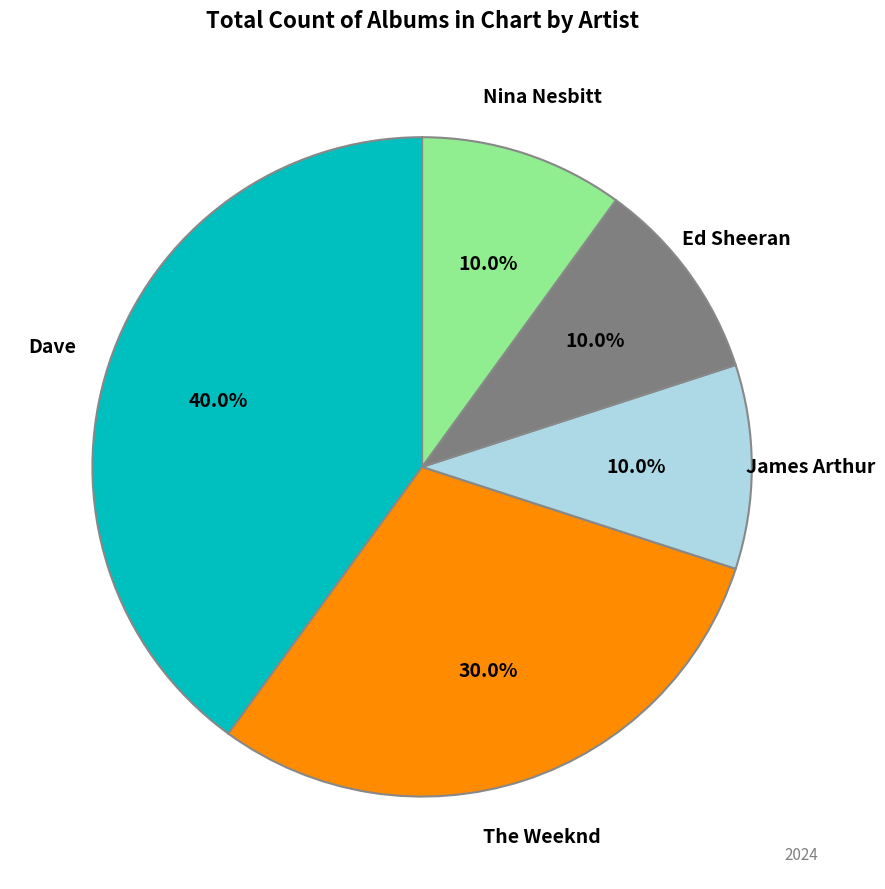

Which category has the biggest portion of the pie?

Dave